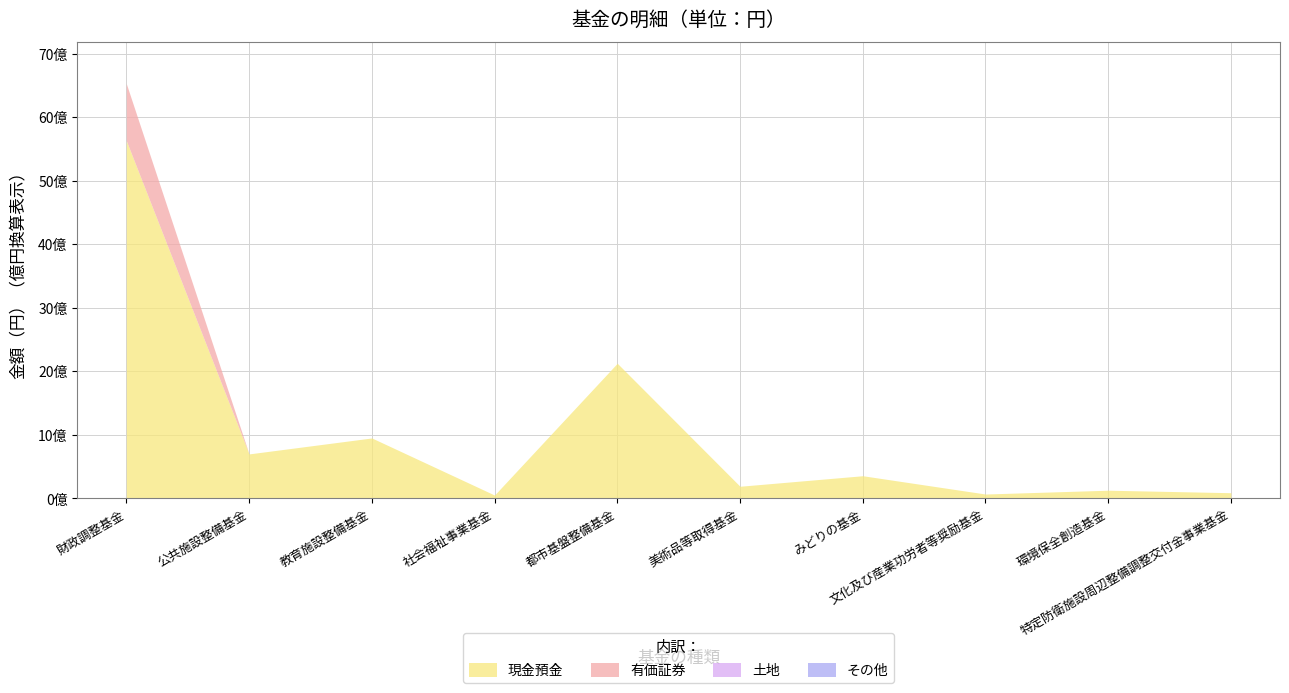

Reading left to right, extract all data points from this chart.

現金預金: 財政調整基金=5629374123	公共施設整備基金=700320181	教育施設整備基金=951512036	社会福祉事業基金=53187884	都市基盤整備基金=2126934011	美術品等取得基金=191410439	みどりの基金=357033006	文化及び産業功労者等奨励基金=69206744	環境保全創造基金=129263437	特定防衛施設周辺整備調整交付金事業基金=89867000
有価証券: 財政調整基金=898465000	公共施設整備基金=0	教育施設整備基金=0	社会福祉事業基金=0	都市基盤整備基金=0	美術品等取得基金=0	みどりの基金=0	文化及び産業功労者等奨励基金=0	環境保全創造基金=0	特定防衛施設周辺整備調整交付金事業基金=0
土地: 財政調整基金=0	公共施設整備基金=0	教育施設整備基金=0	社会福祉事業基金=0	都市基盤整備基金=0	美術品等取得基金=0	みどりの基金=0	文化及び産業功労者等奨励基金=0	環境保全創造基金=0	特定防衛施設周辺整備調整交付金事業基金=0
その他: 財政調整基金=0	公共施設整備基金=0	教育施設整備基金=0	社会福祉事業基金=0	都市基盤整備基金=0	美術品等取得基金=0	みどりの基金=0	文化及び産業功労者等奨励基金=0	環境保全創造基金=0	特定防衛施設周辺整備調整交付金事業基金=0